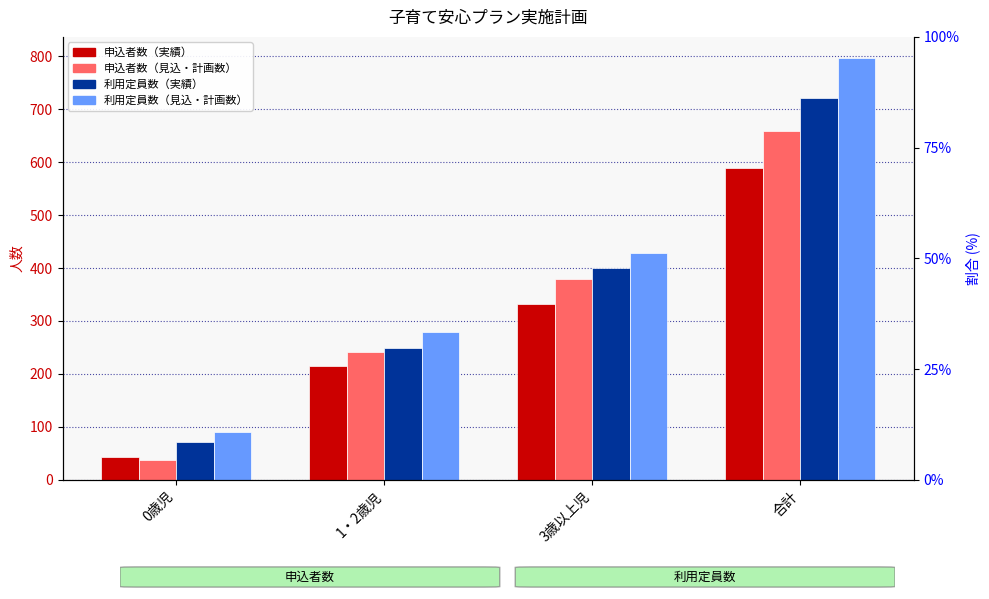

Rank the categories by 申込者数（実績） value from lowest to highest.

0歳児, 1・2歳児, 3歳以上児, 合計